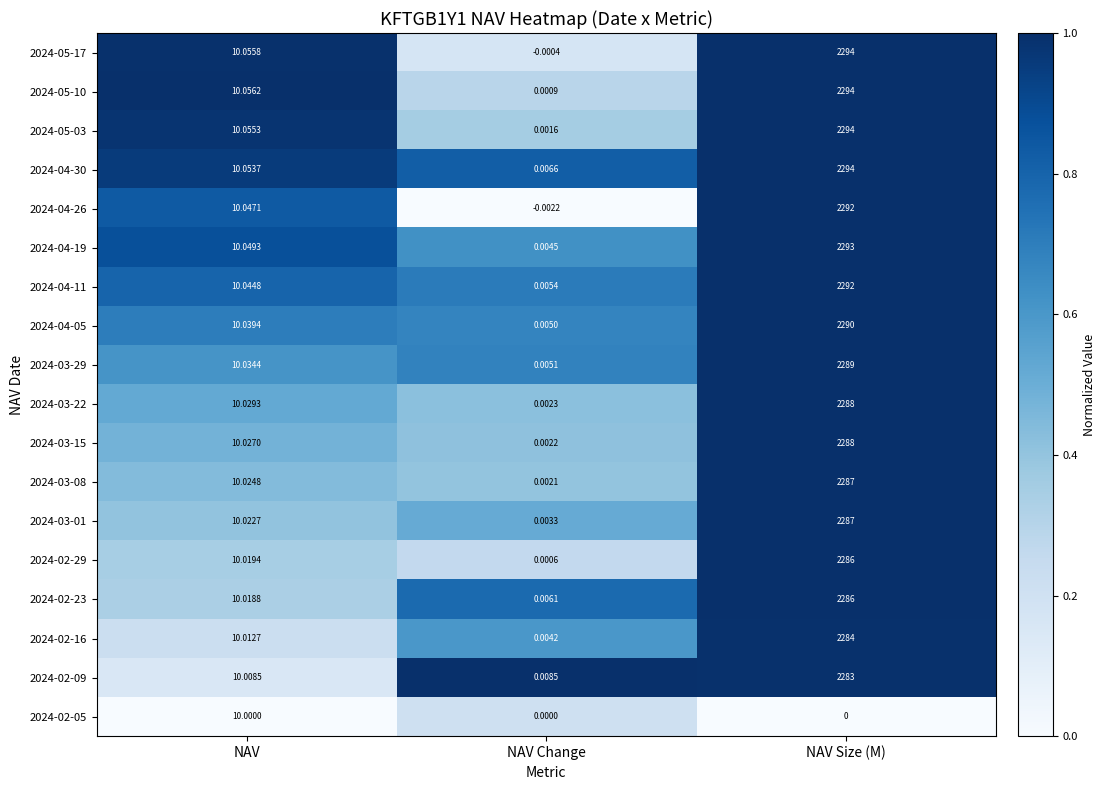

How many distinct data groups are displayed?

18